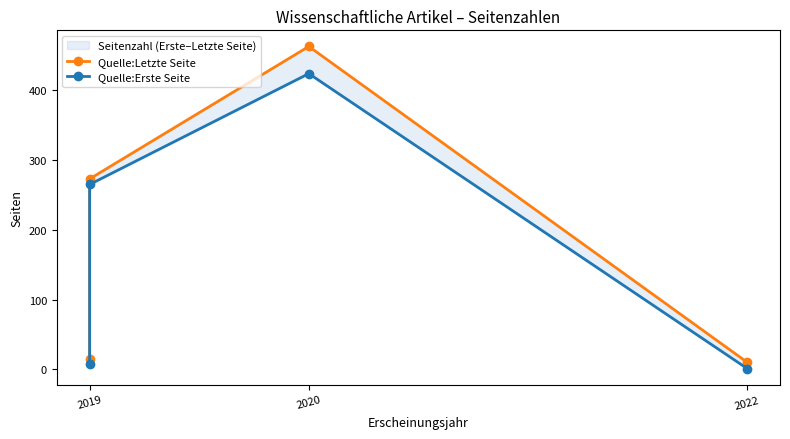

True or false: Quelle:Erste Seite and Quelle:Letzte Seite cross at least once.

False